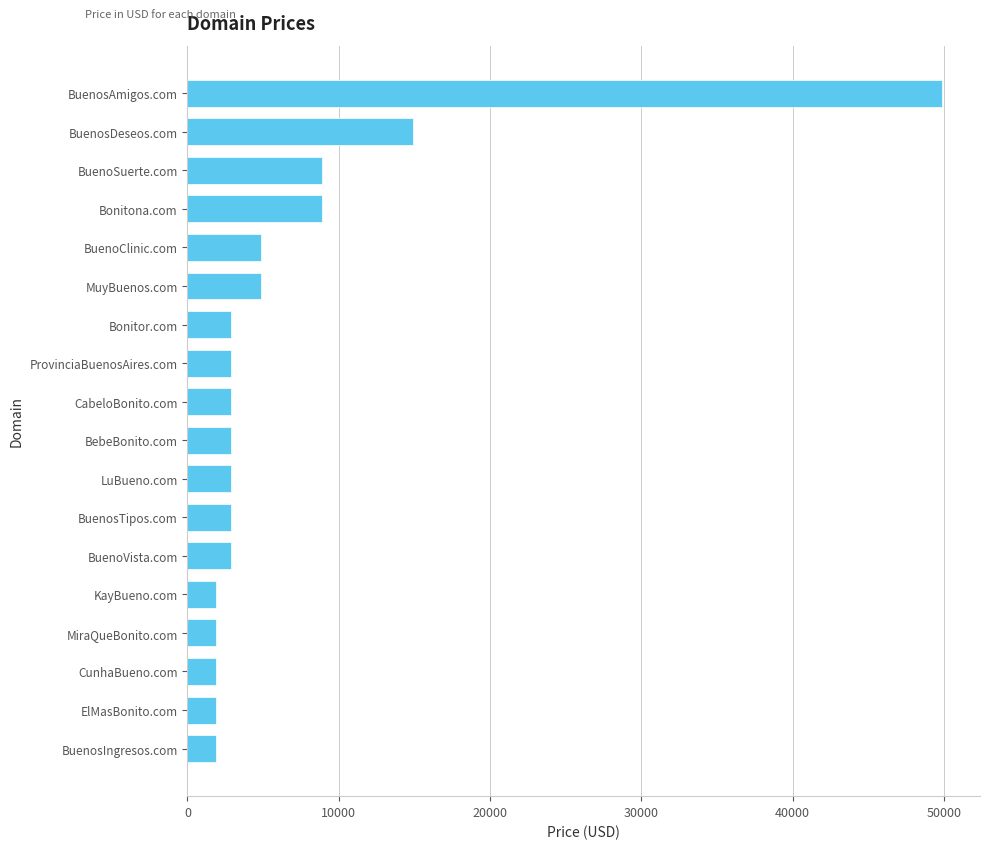

At which label is the value closest to 25888?

BuenosDeseos.com